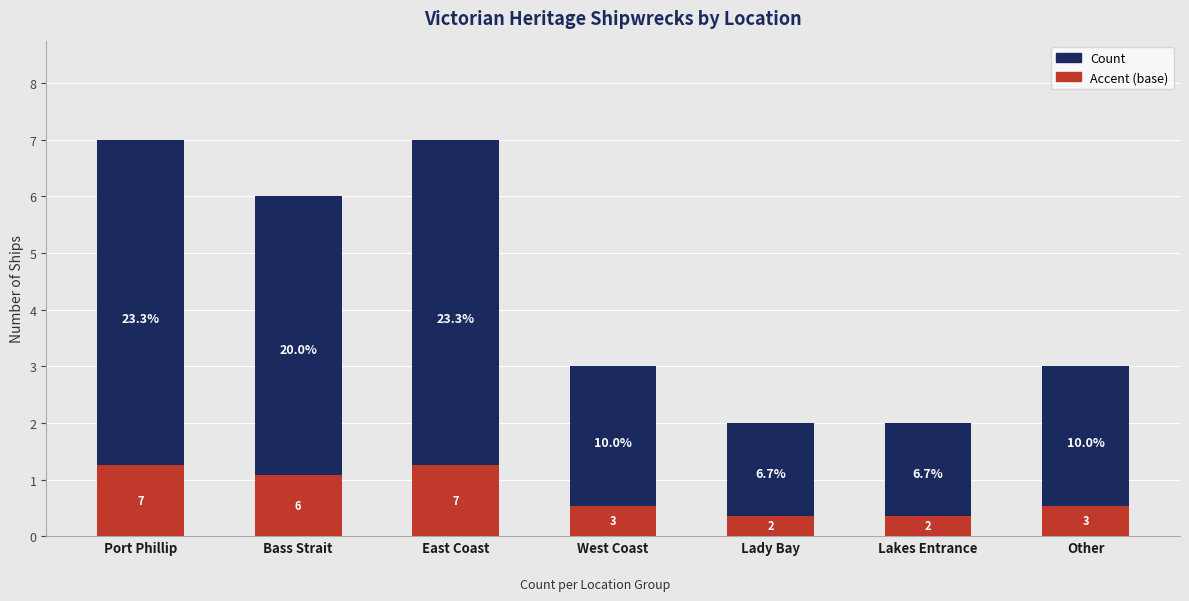

What is the label of the 6th bar from the right?

Bass Strait